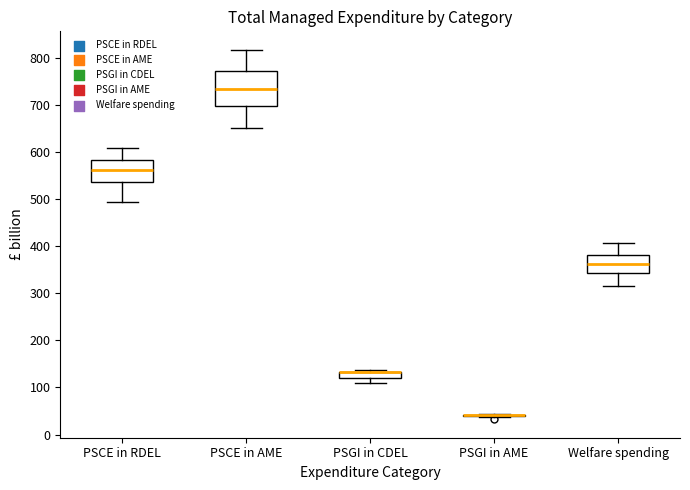

Where is the upper edge of the box for PSGI in CDEL on the y-axis? The values are not printed on the chart, so give them approximately, as read against the axis.

130